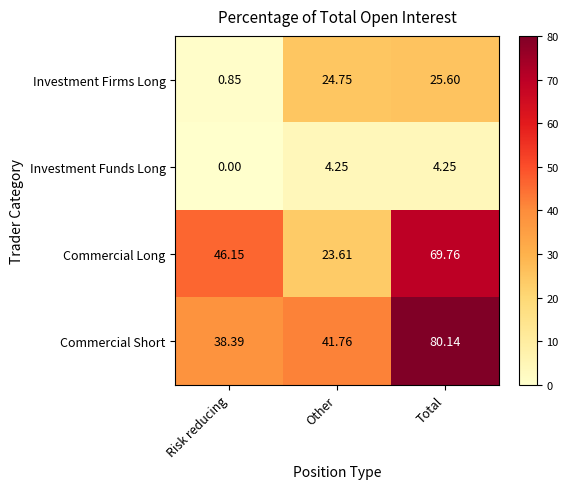

How many data points does each series have?

3